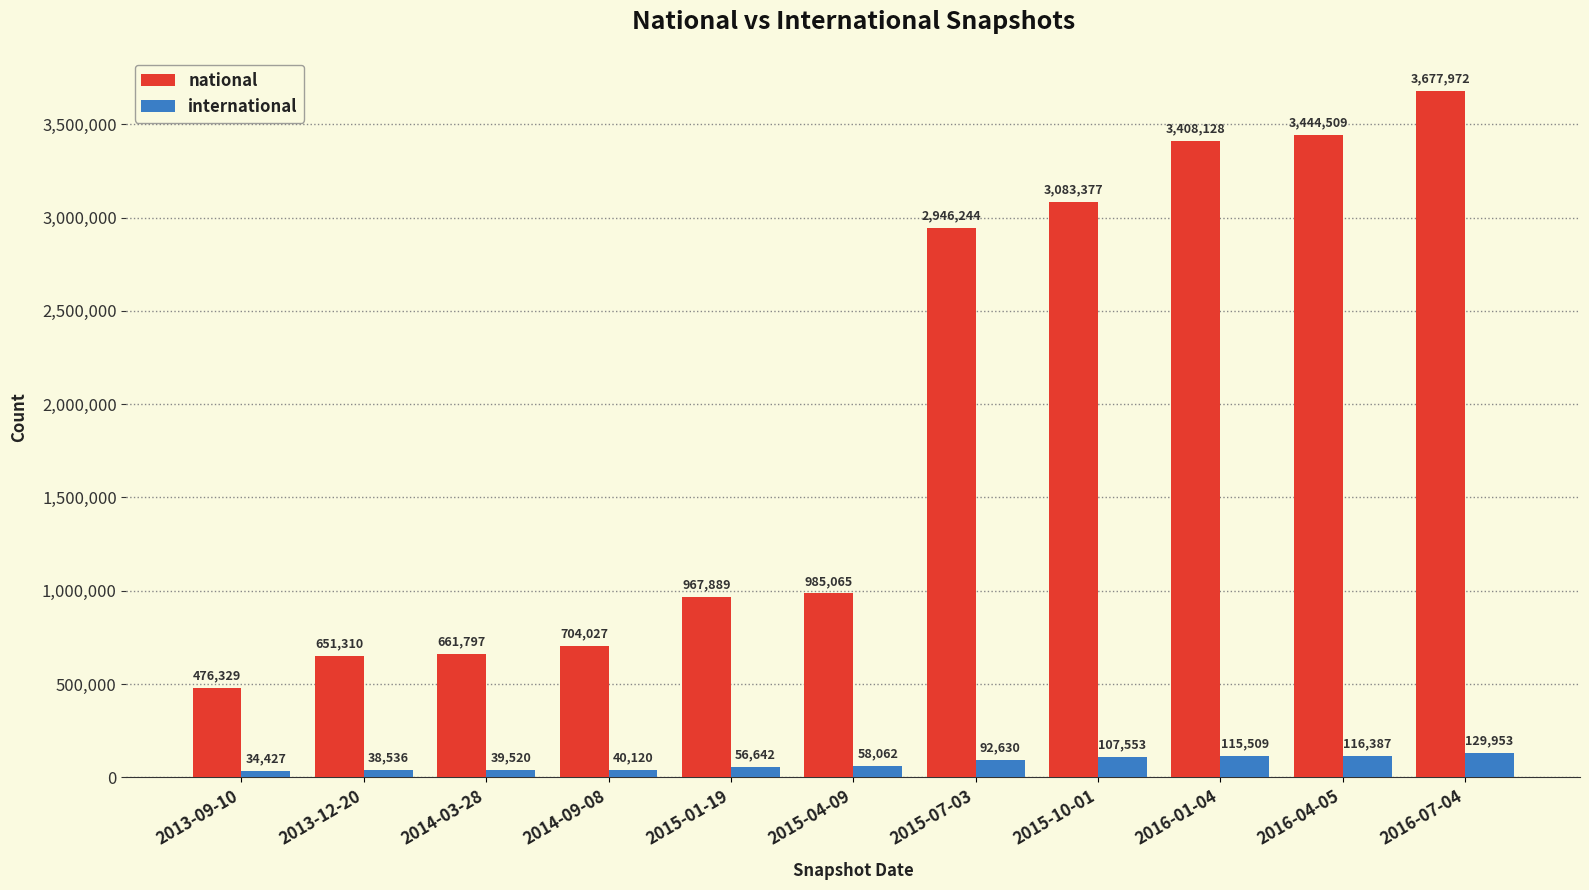

Rank the series by their average value, from lowest to highest.

international, national